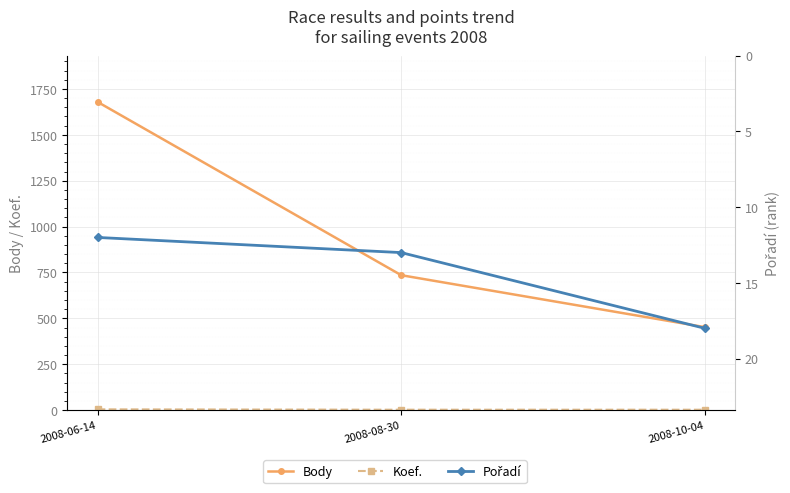

Where does the Body series first go above 735?

2008-06-14